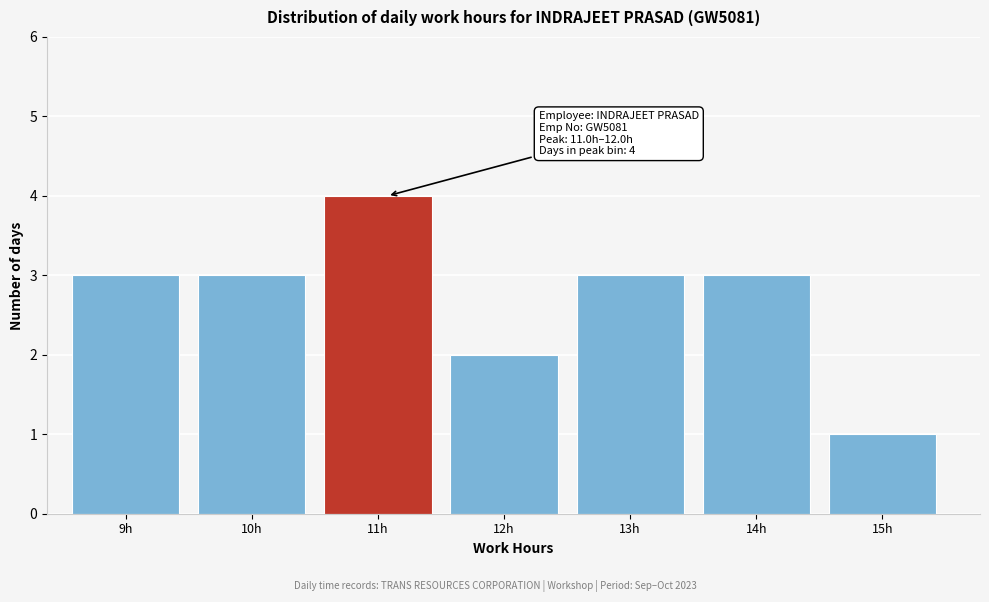

Reading right to left, transcribe all the data shown in this chart.

15h=1	14h=3	13h=3	12h=2	11h=4	10h=3	9h=3